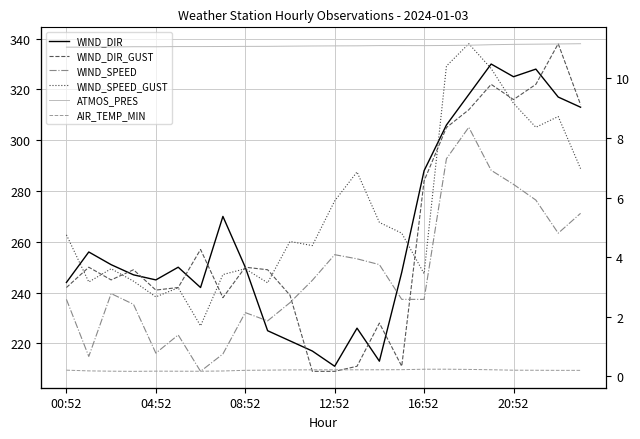

The value of WIND_SPEED_GUST at 19 is 10.3. True or false?

True